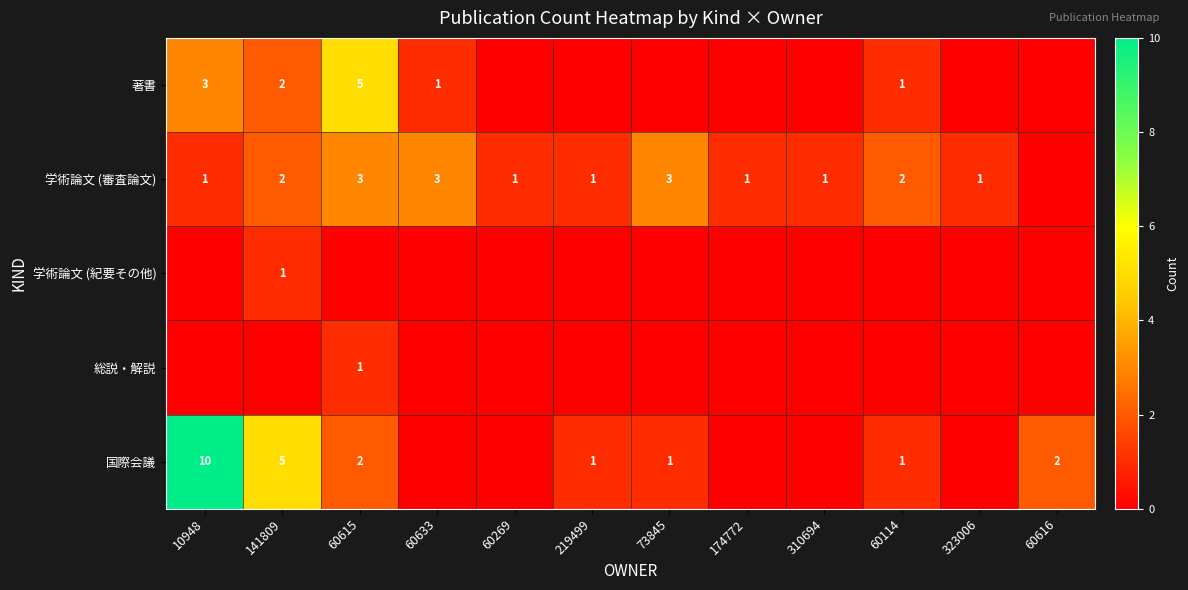

What is the difference between the second highest and minimum values in the 著書 series?

3